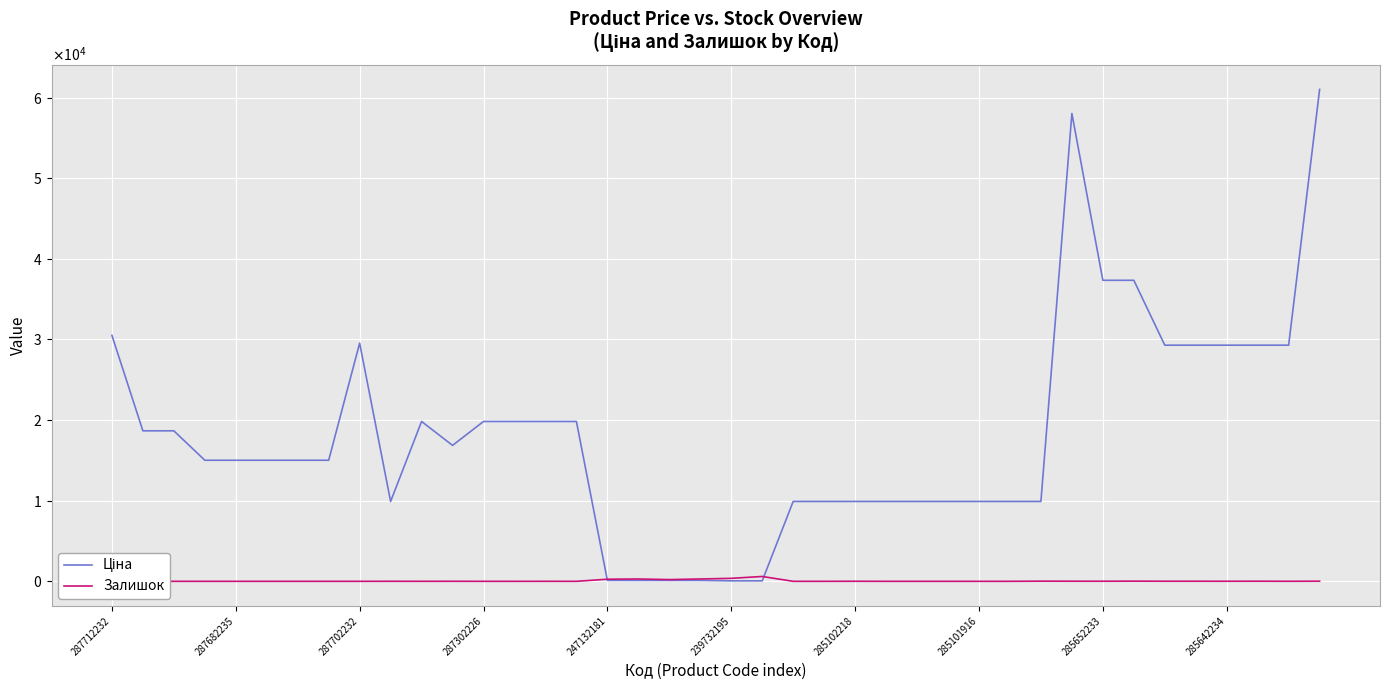

How many values in the Ціна series are below 15019?

16